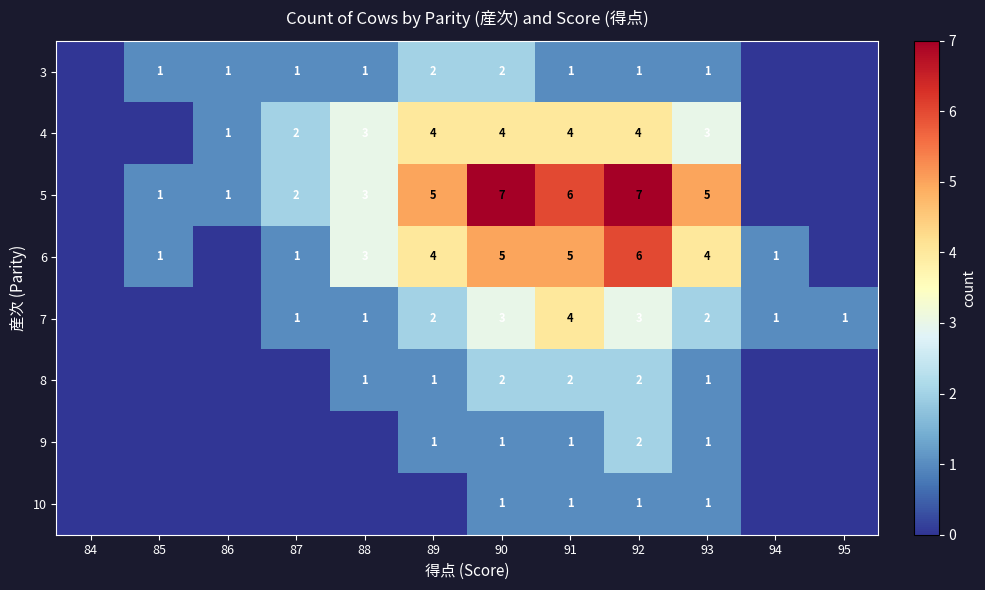

What is the sum of the 8 values at 90 and 93?

3